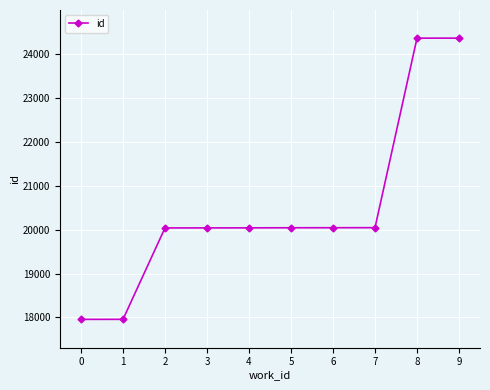

Count the number of data series in this chart.

1